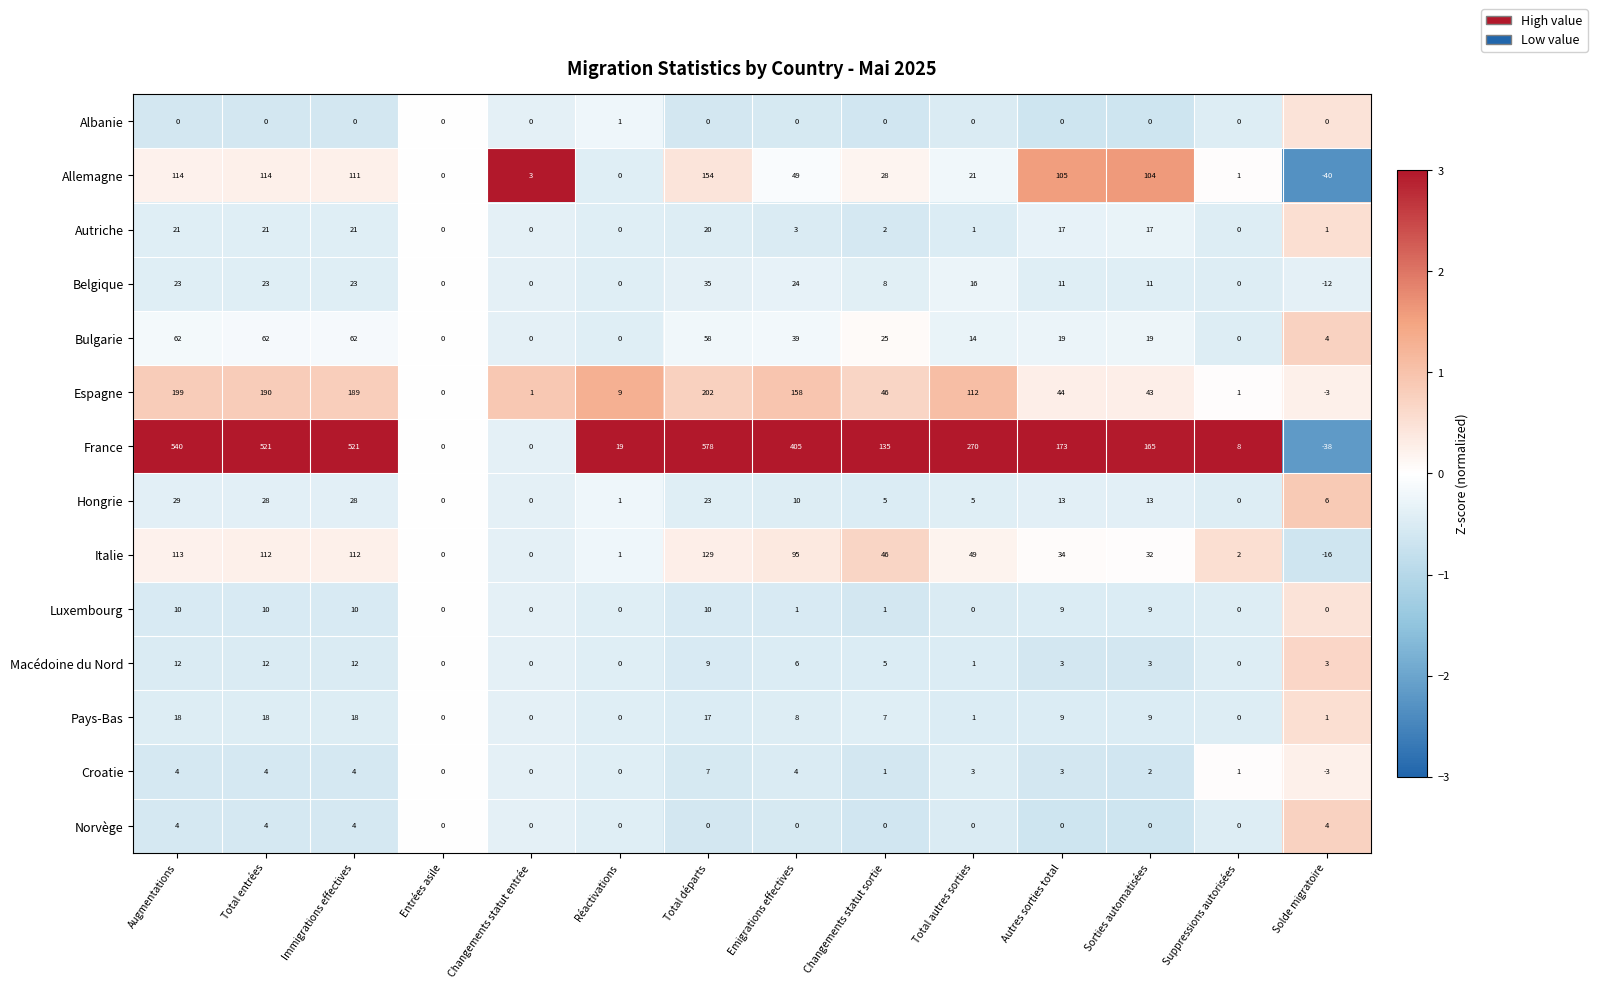

Is the value of Luxembourg at Changements statut sortie greater than the value of Macédoine du Nord at Autres sorties total?

No